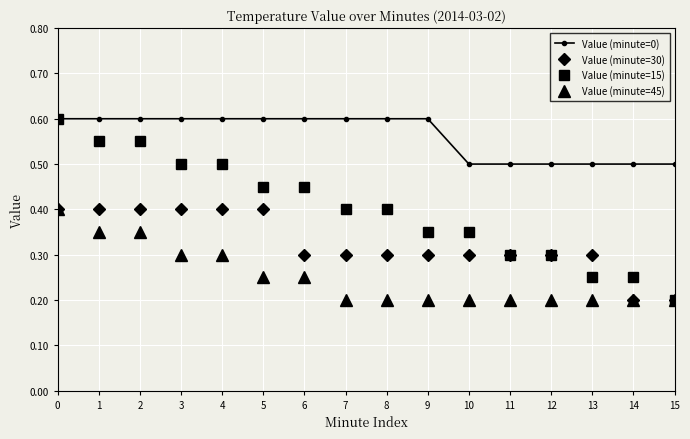

Rank the series by their average value, from lowest to highest.

Value (minute=45), Value (minute=30), Value (minute=15), Value (minute=0)